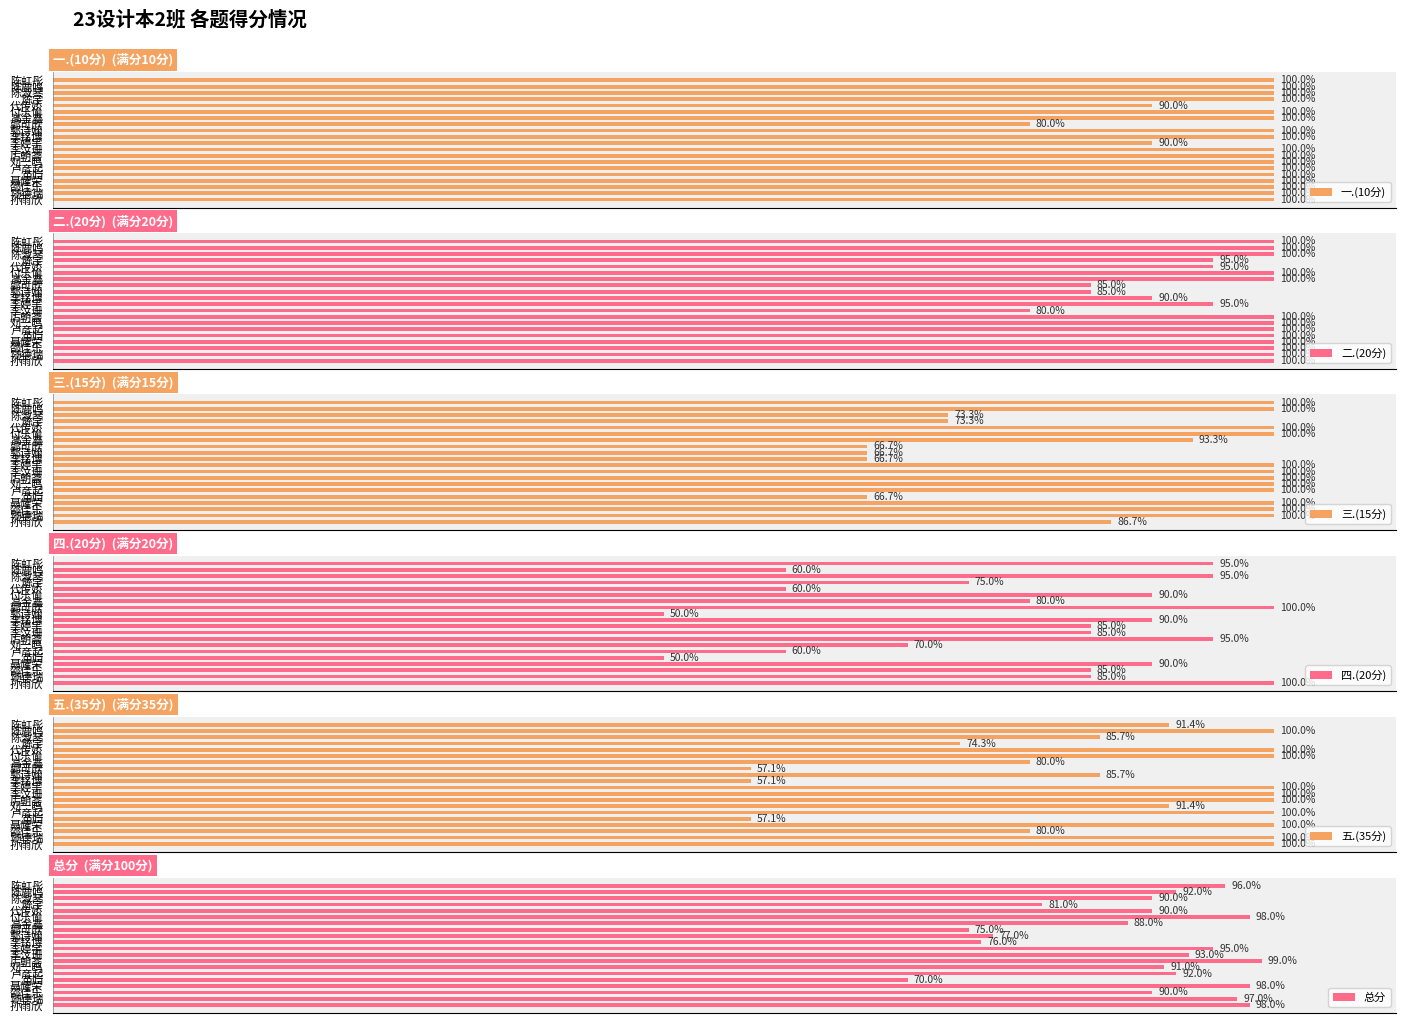

Read the 四.(20分) value at 代传娇.

60.0